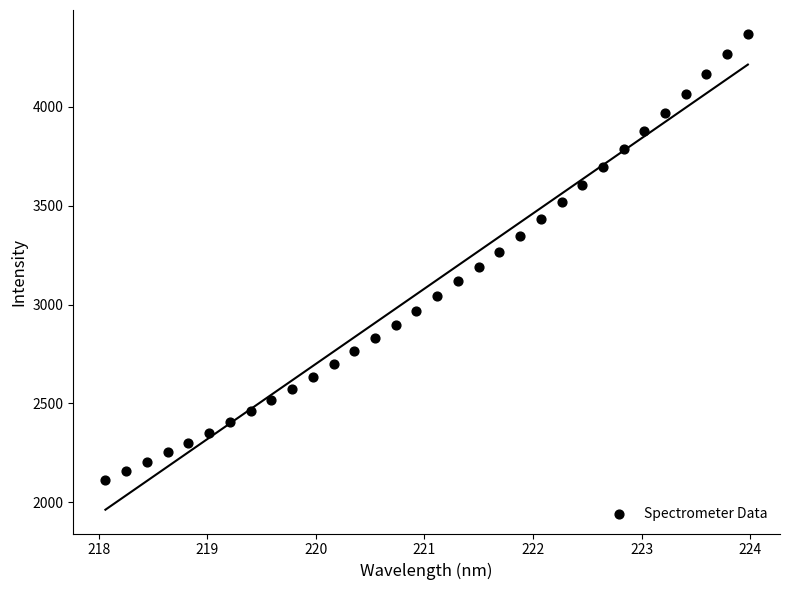

What is the range of X values (max minus min)?

5.9